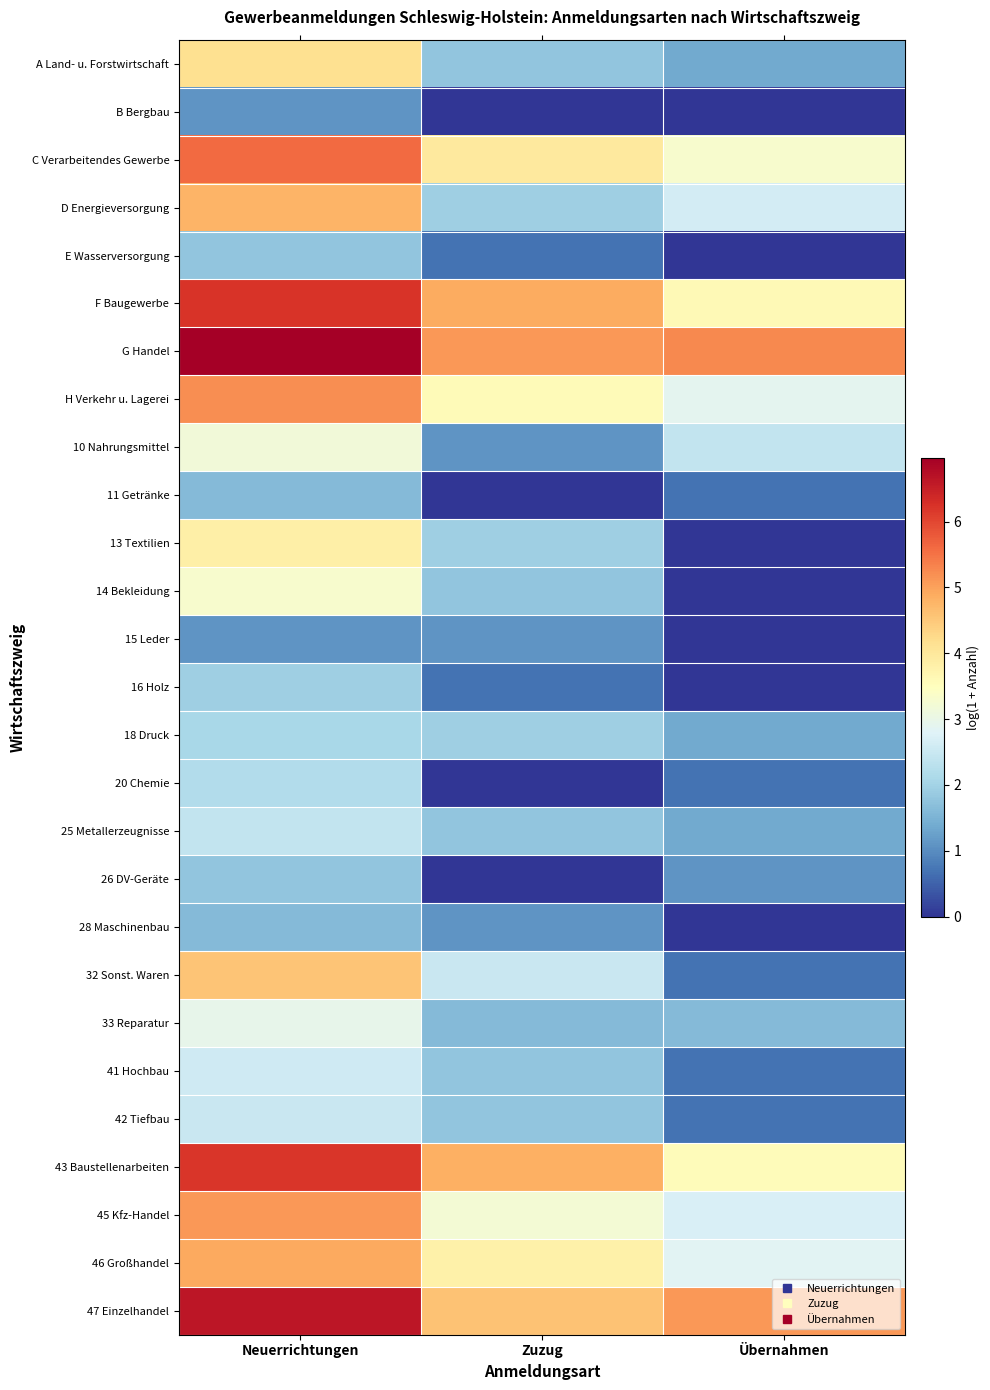

Reading right to left, list all the values displayed in this chart.

A Land- u. Forstwirtschaft: Übernahmen=1.4	Zuzug=1.8	Neuerrichtungen=4.1
B Bergbau: Übernahmen=0.0	Zuzug=0.0	Neuerrichtungen=1.1
C Verarbeitendes Gewerbe: Übernahmen=3.3	Zuzug=4.0	Neuerrichtungen=5.6
D Energieversorgung: Übernahmen=2.6	Zuzug=1.9	Neuerrichtungen=4.8
E Wasserversorgung: Übernahmen=0.0	Zuzug=0.7	Neuerrichtungen=1.8
F Baugewerbe: Übernahmen=3.6	Zuzug=4.9	Neuerrichtungen=6.2
G Handel: Übernahmen=5.3	Zuzug=5.1	Neuerrichtungen=7.0
H Verkehr u. Lagerei: Übernahmen=2.9	Zuzug=3.6	Neuerrichtungen=5.2
10 Nahrungsmittel: Übernahmen=2.4	Zuzug=1.1	Neuerrichtungen=3.2
11 Getränke: Übernahmen=0.7	Zuzug=0.0	Neuerrichtungen=1.6
13 Textilien: Übernahmen=0.0	Zuzug=1.9	Neuerrichtungen=3.8
14 Bekleidung: Übernahmen=0.0	Zuzug=1.8	Neuerrichtungen=3.3
15 Leder: Übernahmen=0.0	Zuzug=1.1	Neuerrichtungen=1.1
16 Holz: Übernahmen=0.0	Zuzug=0.7	Neuerrichtungen=1.9
18 Druck: Übernahmen=1.4	Zuzug=1.9	Neuerrichtungen=2.1
20 Chemie: Übernahmen=0.7	Zuzug=0.0	Neuerrichtungen=2.2
25 Metallerzeugnisse: Übernahmen=1.4	Zuzug=1.8	Neuerrichtungen=2.4
26 DV-Geräte: Übernahmen=1.1	Zuzug=0.0	Neuerrichtungen=1.8
28 Maschinenbau: Übernahmen=0.0	Zuzug=1.1	Neuerrichtungen=1.6
32 Sonst. Waren: Übernahmen=0.7	Zuzug=2.5	Neuerrichtungen=4.6
33 Reparatur: Übernahmen=1.6	Zuzug=1.6	Neuerrichtungen=2.9
41 Hochbau: Übernahmen=0.7	Zuzug=1.8	Neuerrichtungen=2.6
42 Tiefbau: Übernahmen=0.7	Zuzug=1.8	Neuerrichtungen=2.5
43 Baustellenarbeiten: Übernahmen=3.6	Zuzug=4.8	Neuerrichtungen=6.2
45 Kfz-Handel: Übernahmen=2.7	Zuzug=3.2	Neuerrichtungen=5.1
46 Großhandel: Übernahmen=2.8	Zuzug=3.8	Neuerrichtungen=4.9
47 Einzelhandel: Übernahmen=5.1	Zuzug=4.6	Neuerrichtungen=6.6